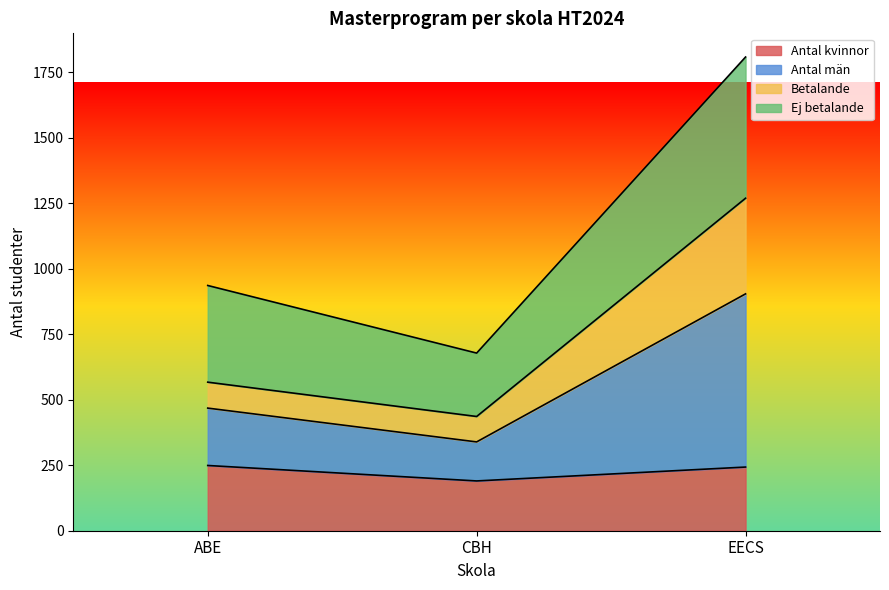

What is the value of the Antal kvinnor point at the 2nd from the left?

190